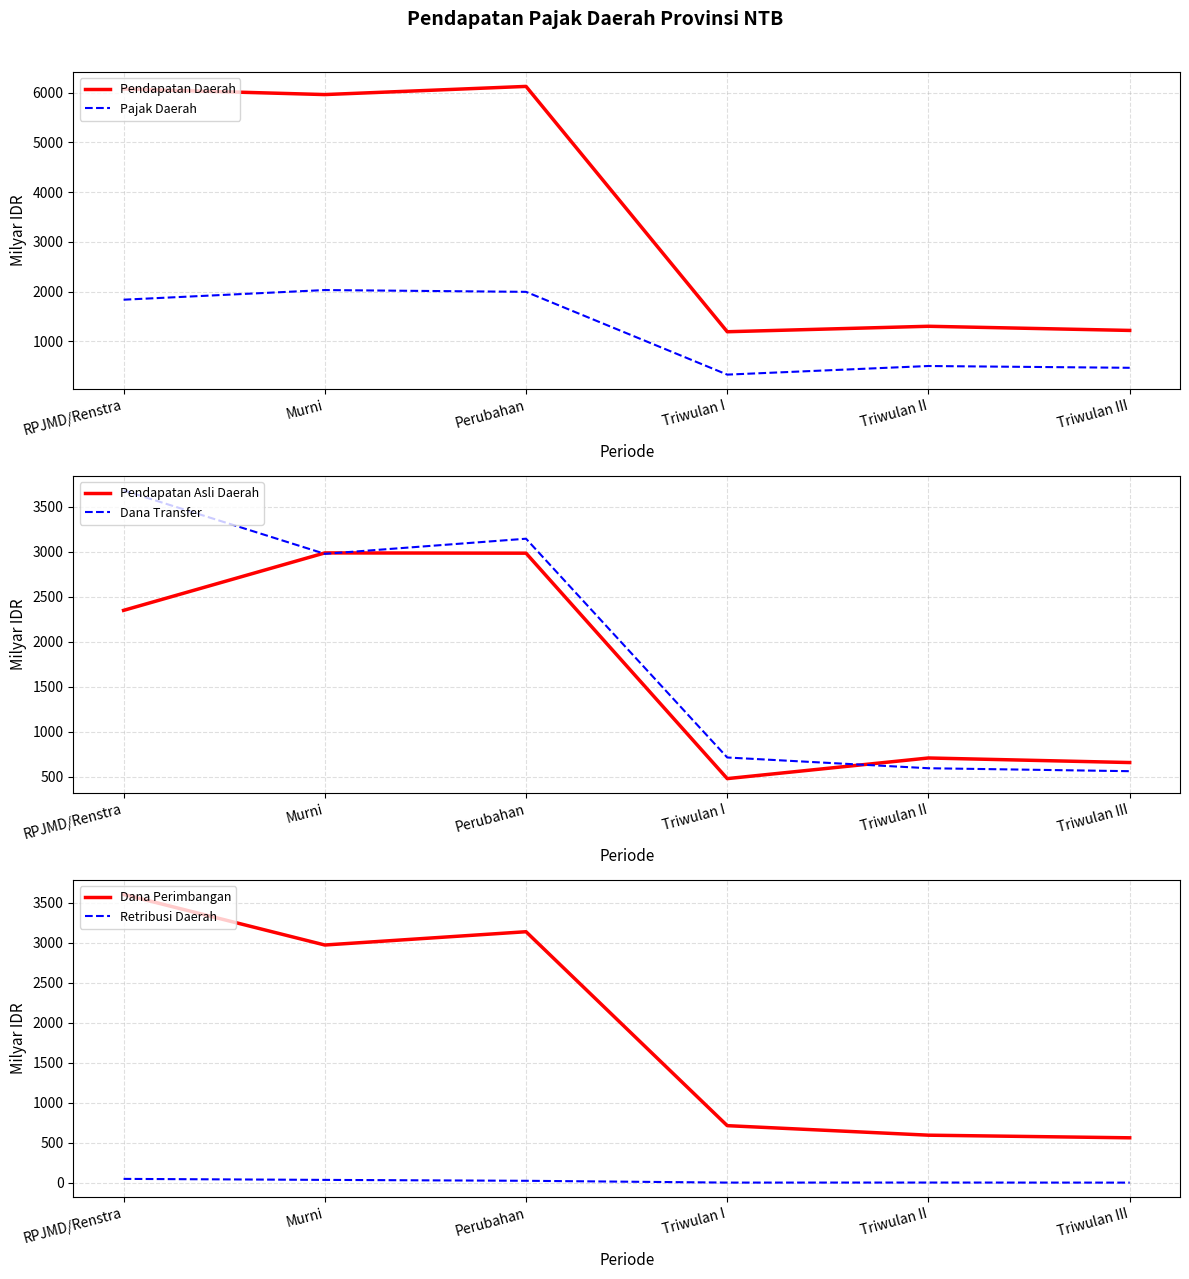

True or false: Pendapatan Asli Daerah and Pendapatan Daerah intersect in this chart.

False